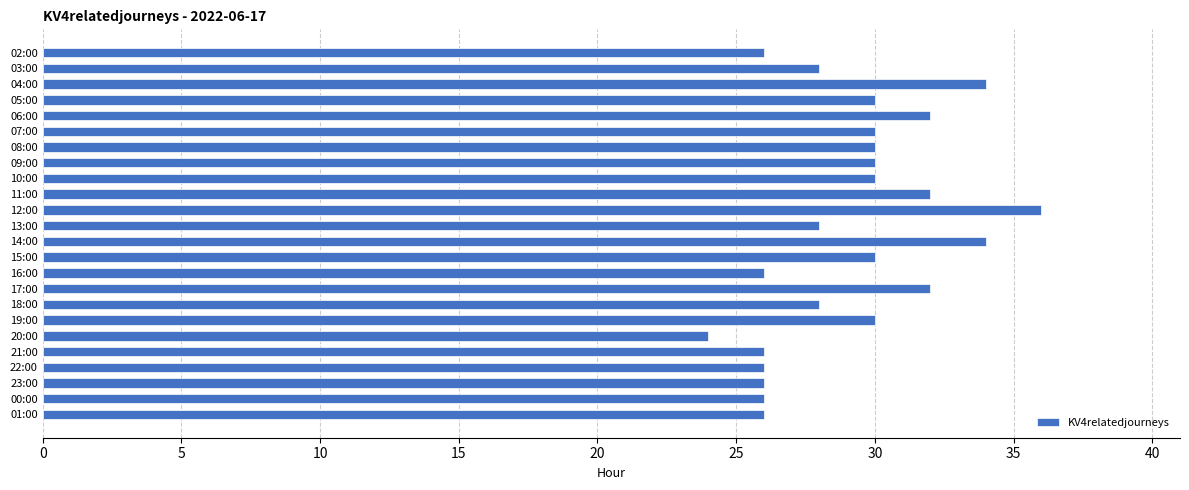

What is the value of the 15th bar from the top?

26